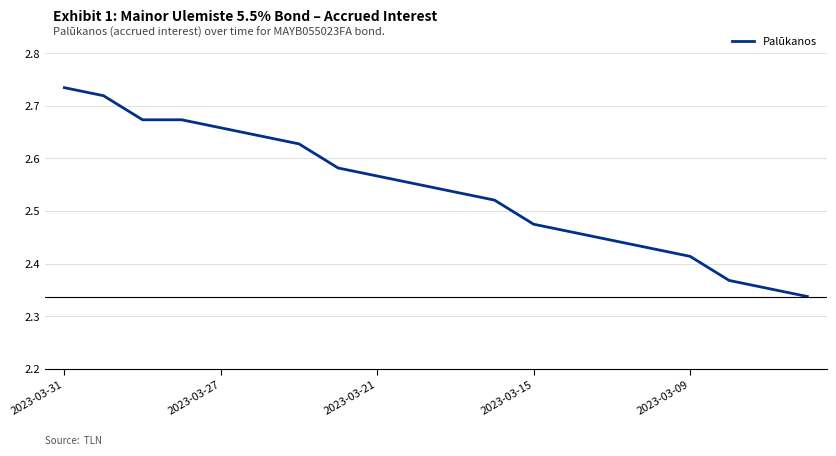

What is the difference between the maximum and minimum values?

0.4